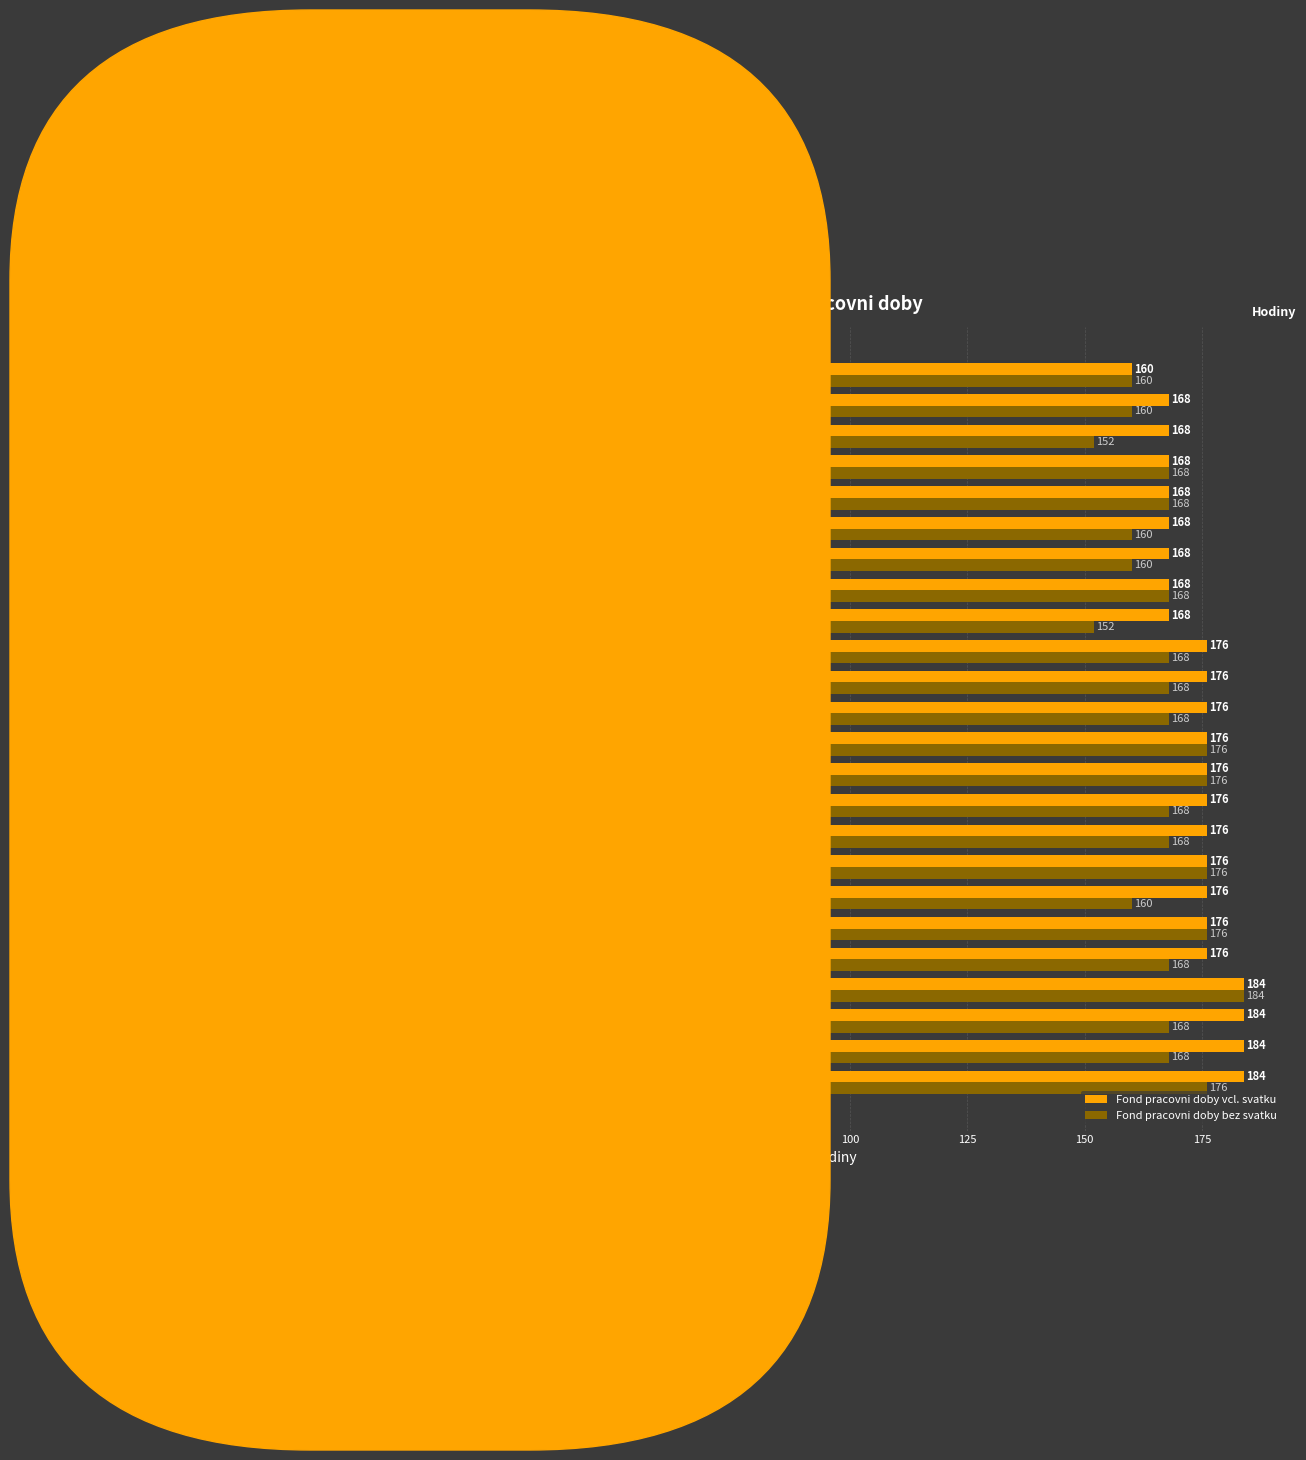

Count the number of data series in this chart.

2